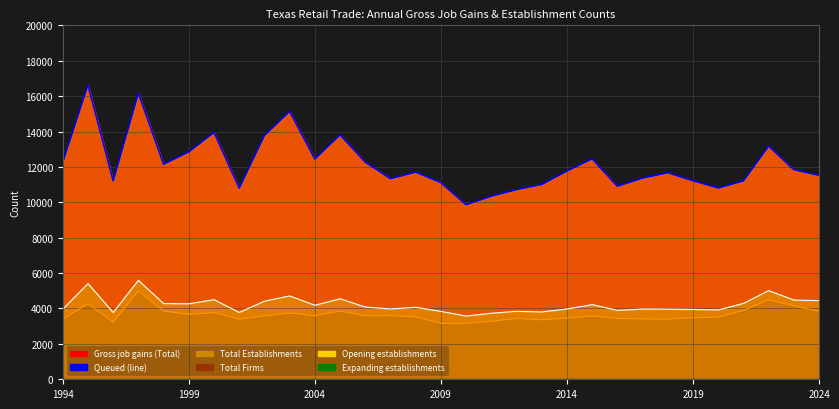

True or false: Total Establishments and Total Firms intersect in this chart.

False